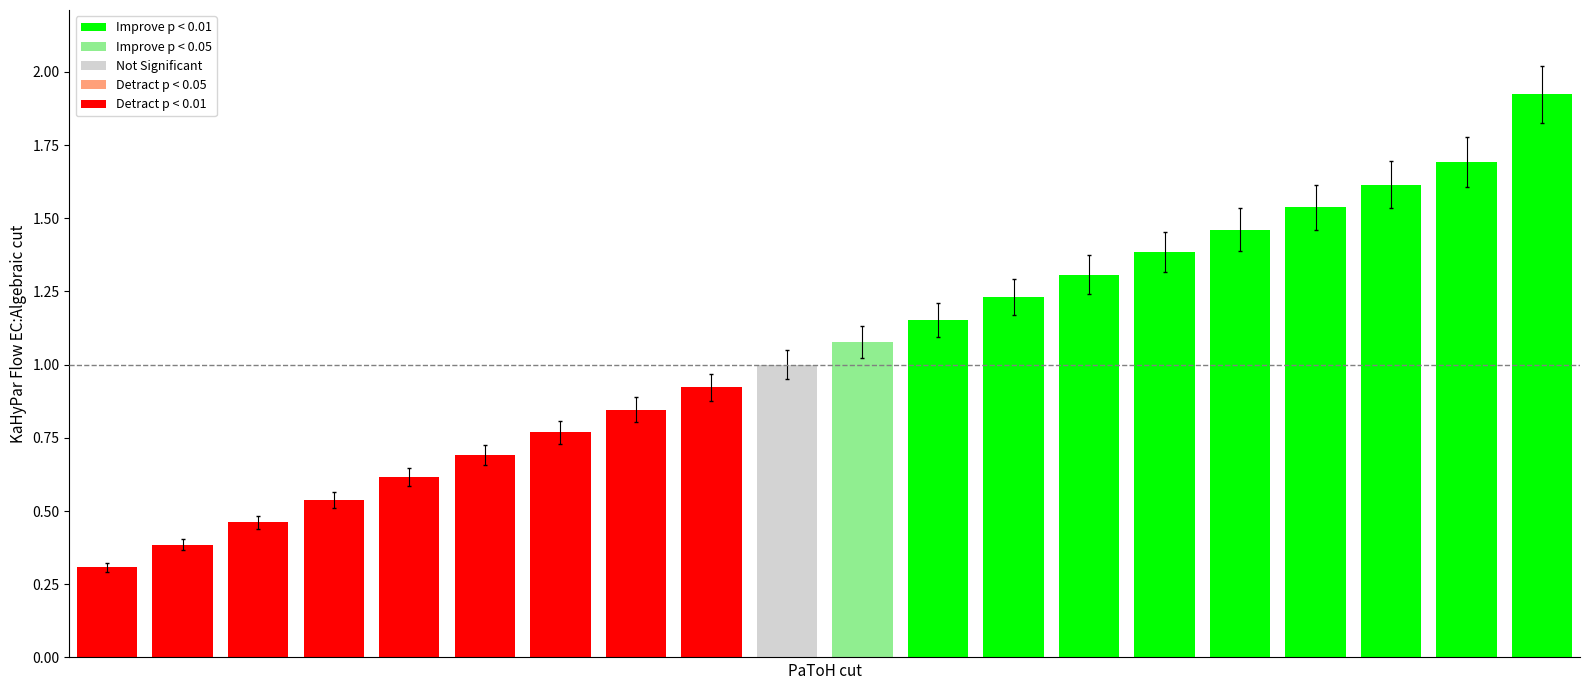

What is the difference between the second highest and second lowest values?

1.3